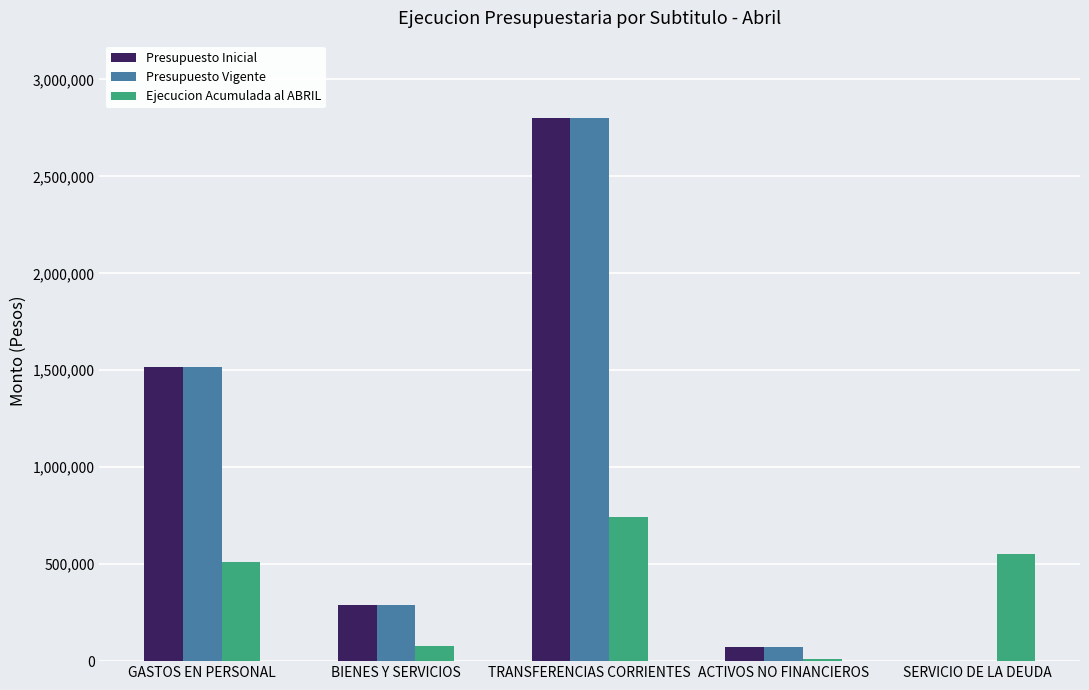

What is the maximum value shown in the chart?

2803165